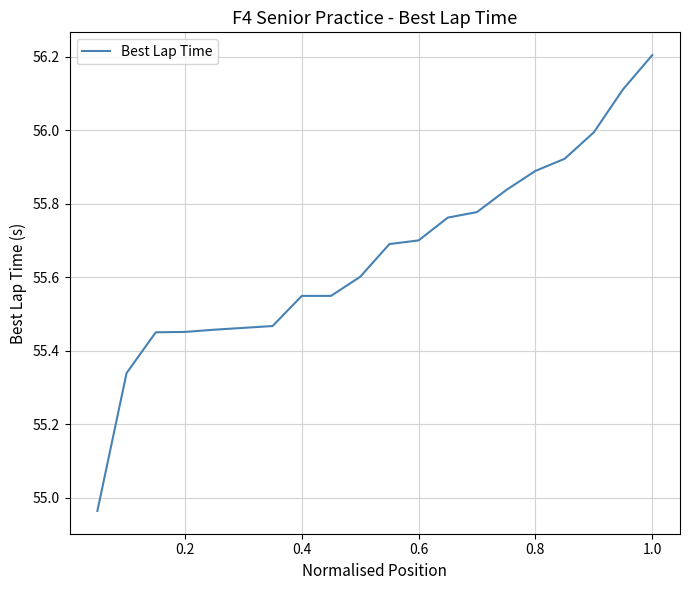

What is the greatest value displayed?

56.2